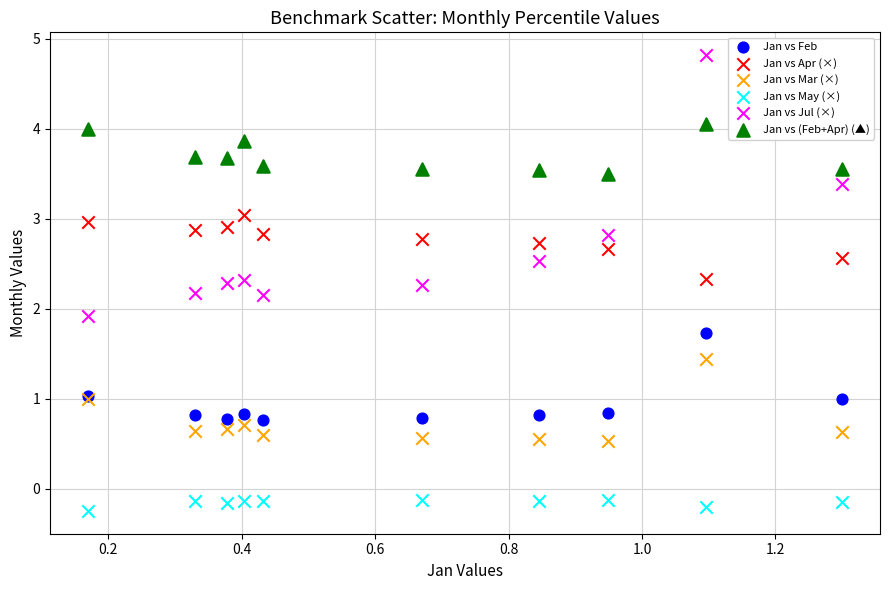

Which series contains the lowest Y value?

Jan vs May (×)